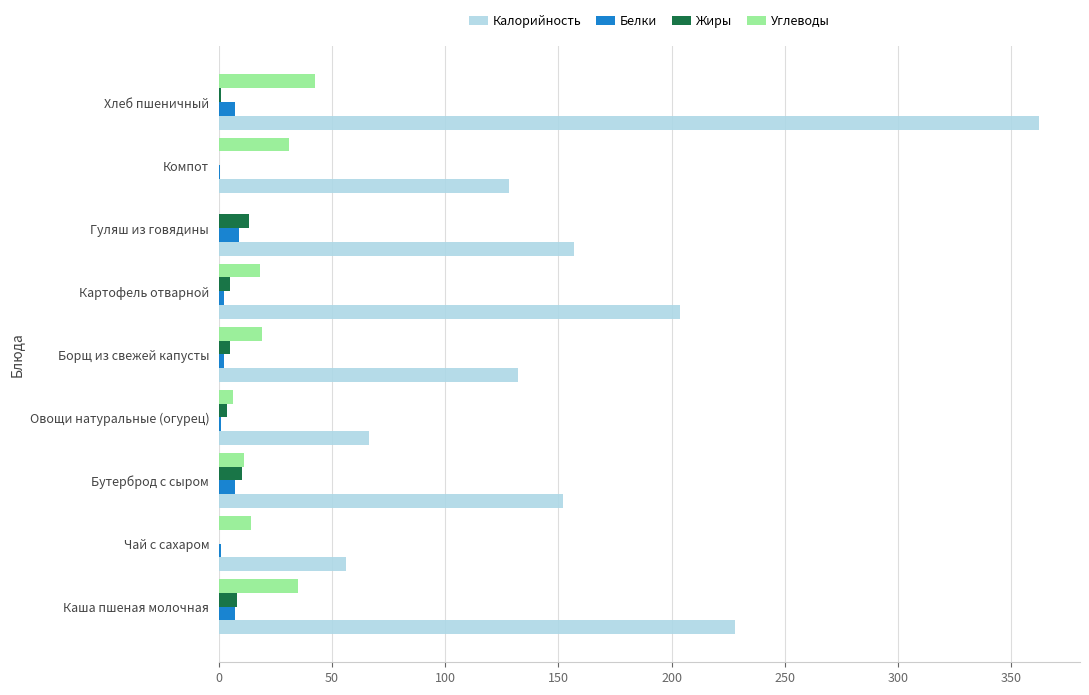

What is the sum of all Белки values?

36.6